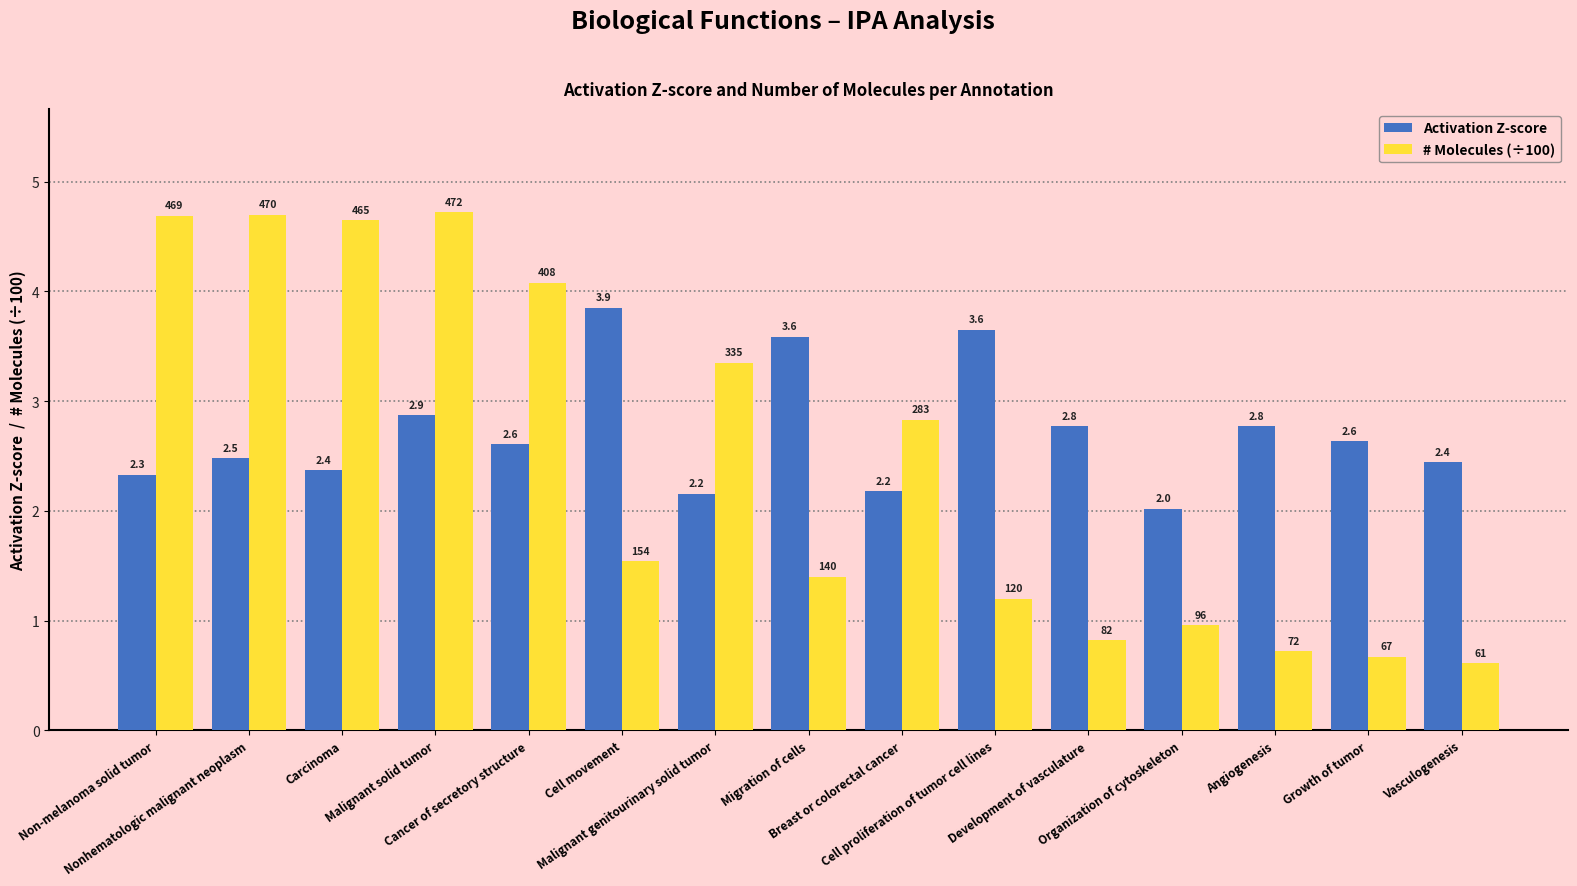

What is the label of the 5th bar from the left?

Cancer of secretory structure